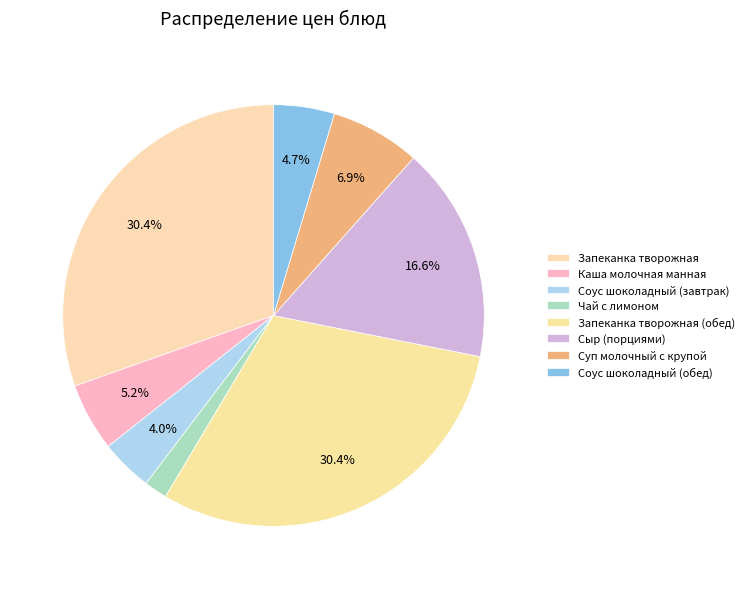

To the nearest percent, what is the difference between the Соус шоколадный (завтрак) and Сыр (порциями) slice percentages?

13%